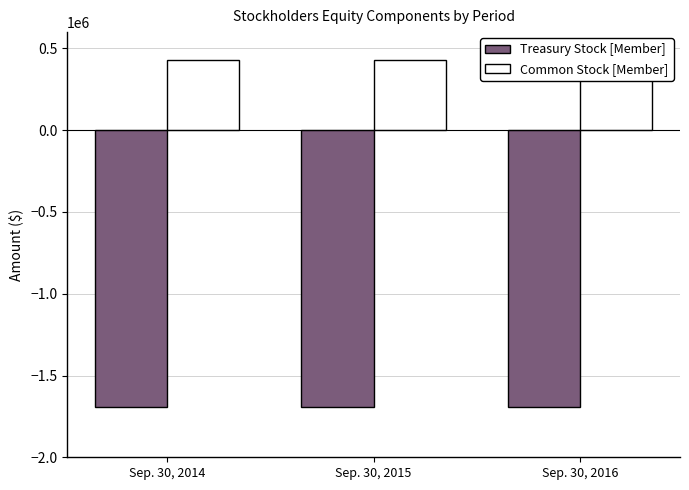

What is the average value of the Common Stock [Member] series?

432414